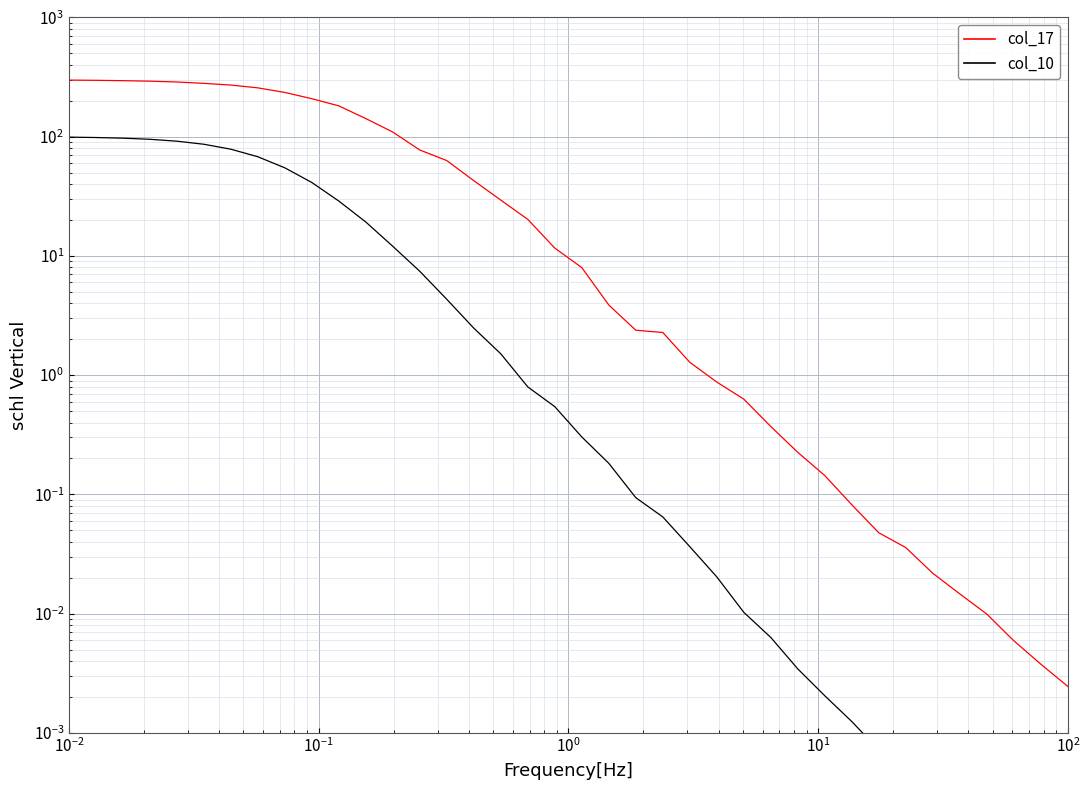

How many lines are shown in the chart?

2